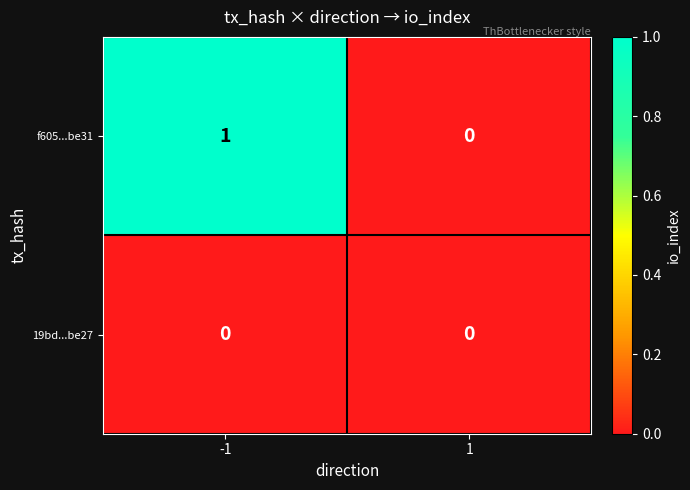

Rank the categories by f605...be31 value from lowest to highest.

1, -1